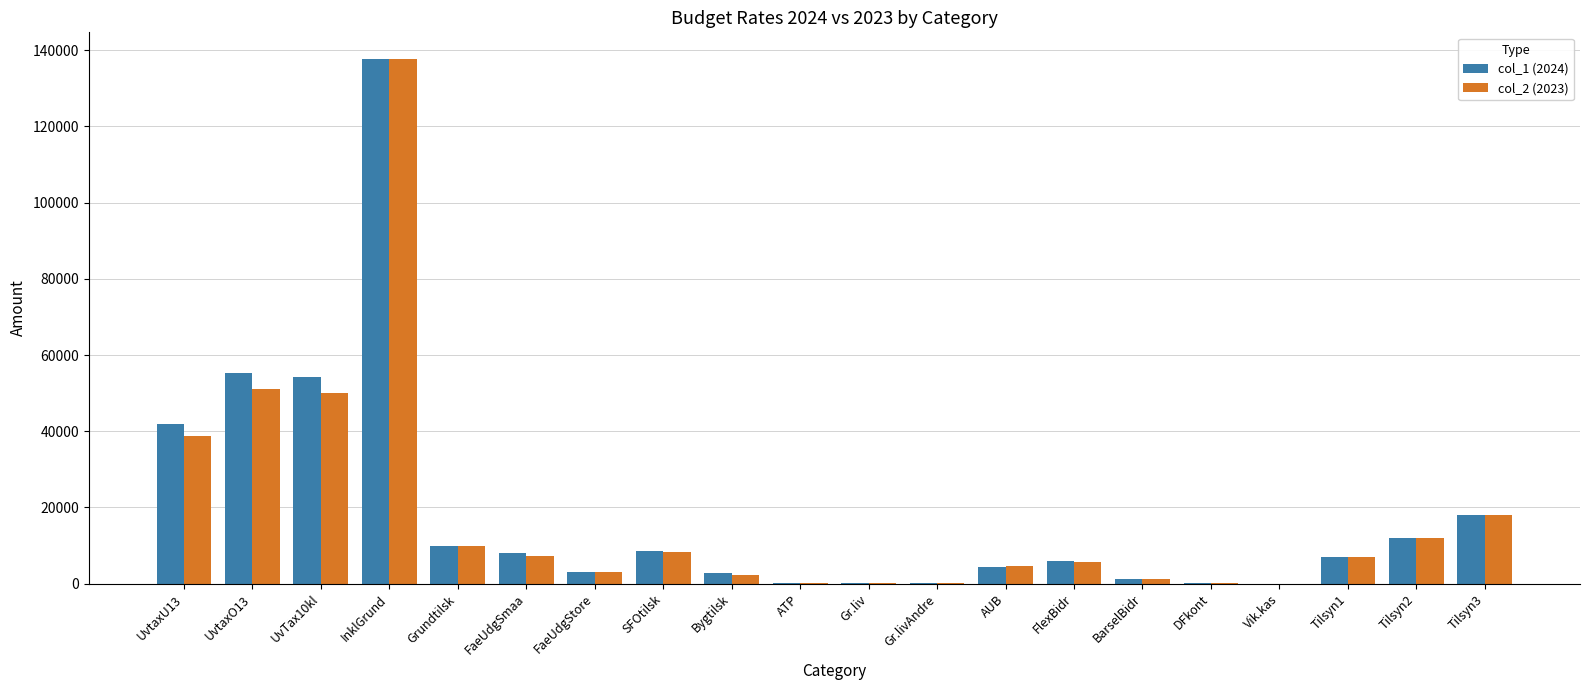

Count the number of categories in the chart.

20